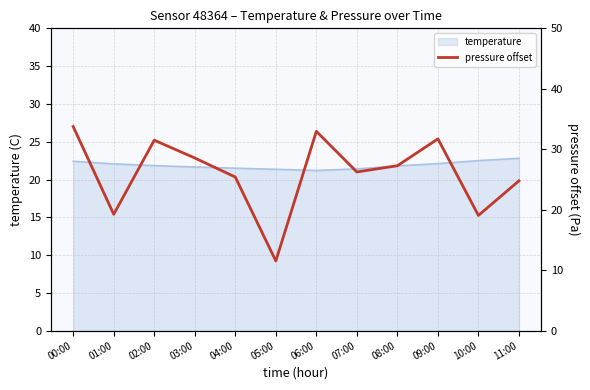

True or false: temperature has a value of 6.7 at 00:00.

False